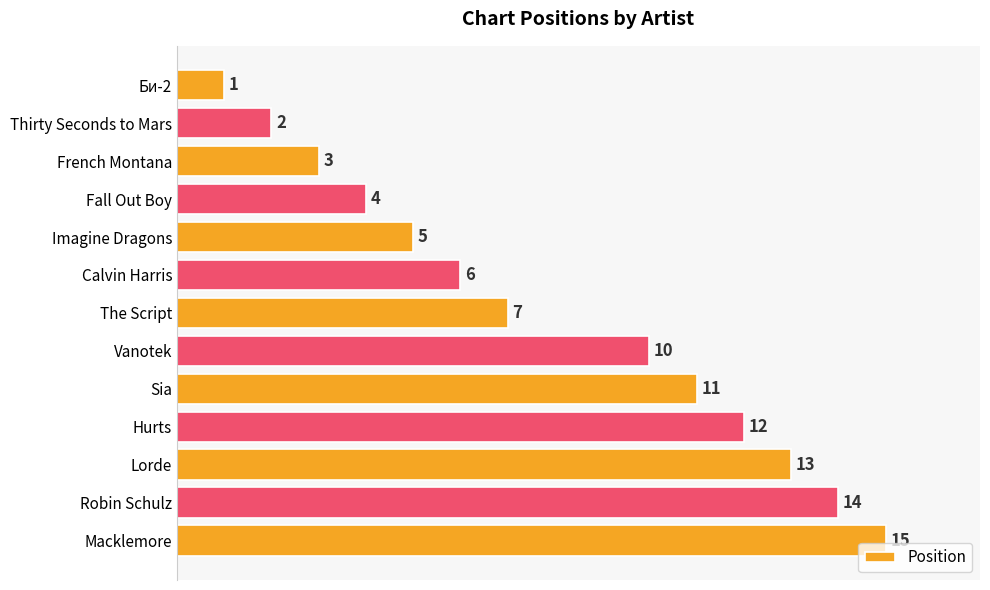

What is the label of the 4th bar from the top?

Fall Out Boy